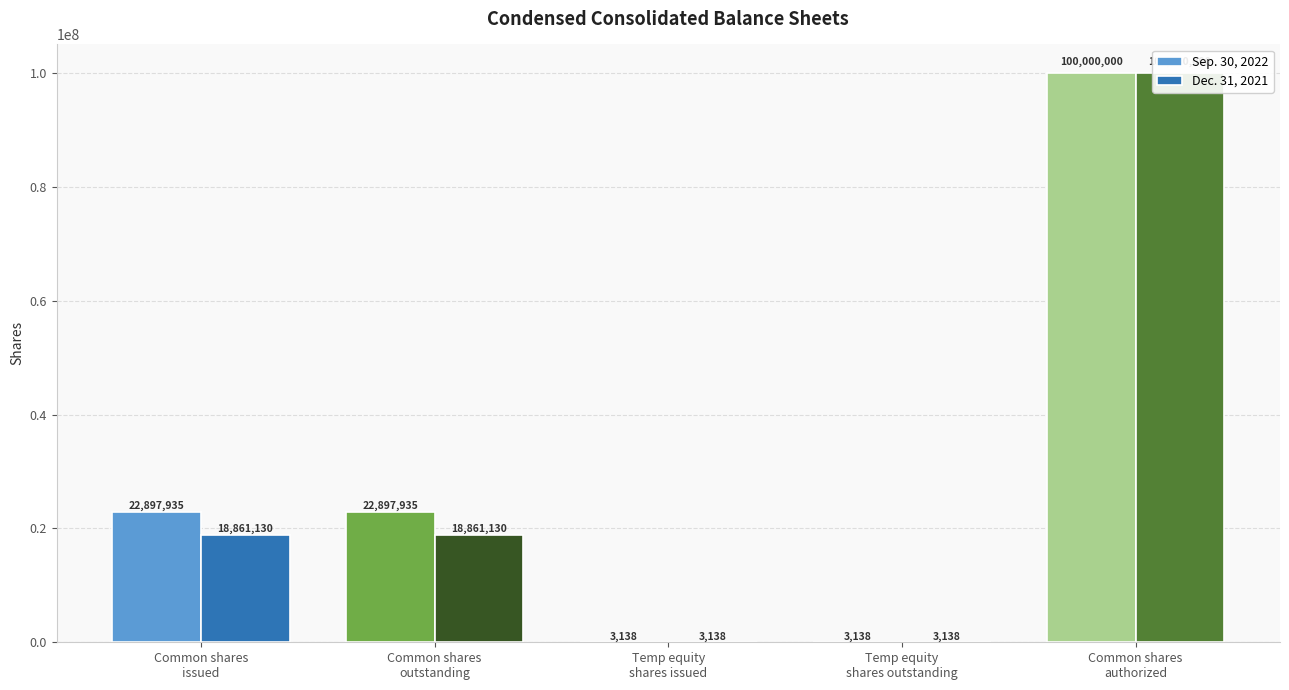

The Dec. 31, 2021 series shows 1770 at Temp equity
shares issued. True or false?

False